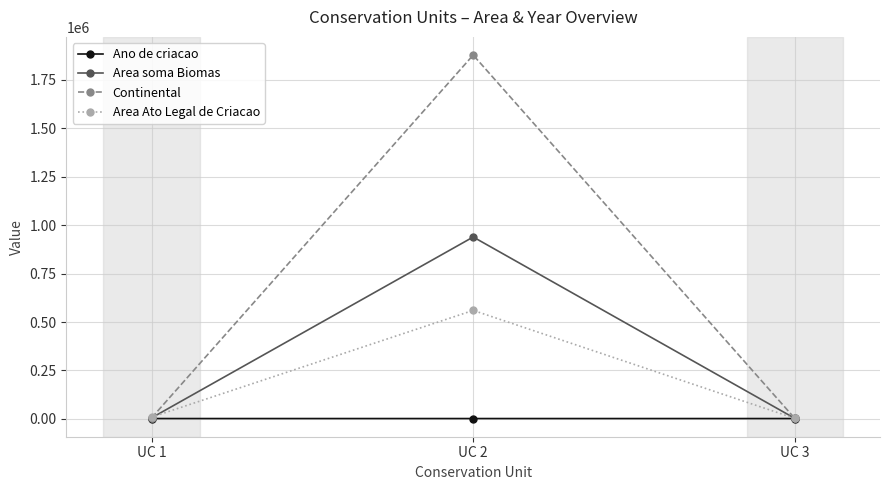

What is the spread (max minus min) of values at UC 2?

1875194.3